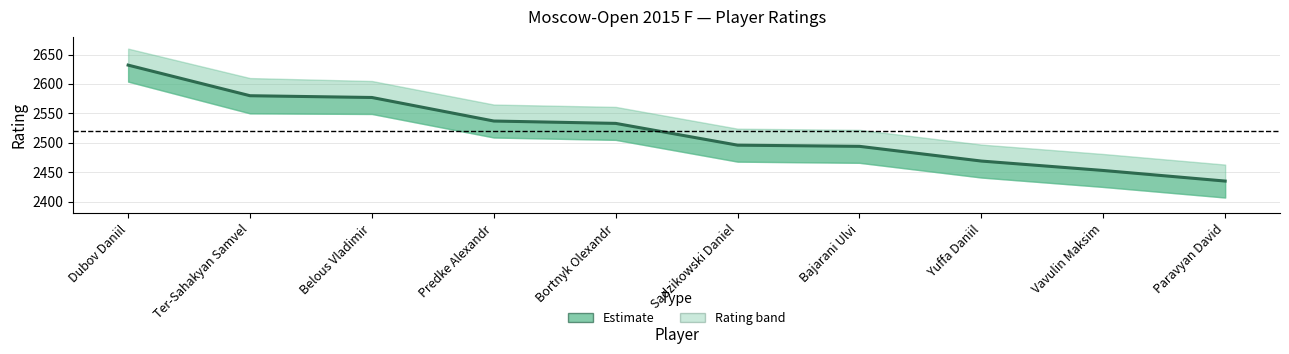

True or false: the data has more than 2 interior local peaks.

False